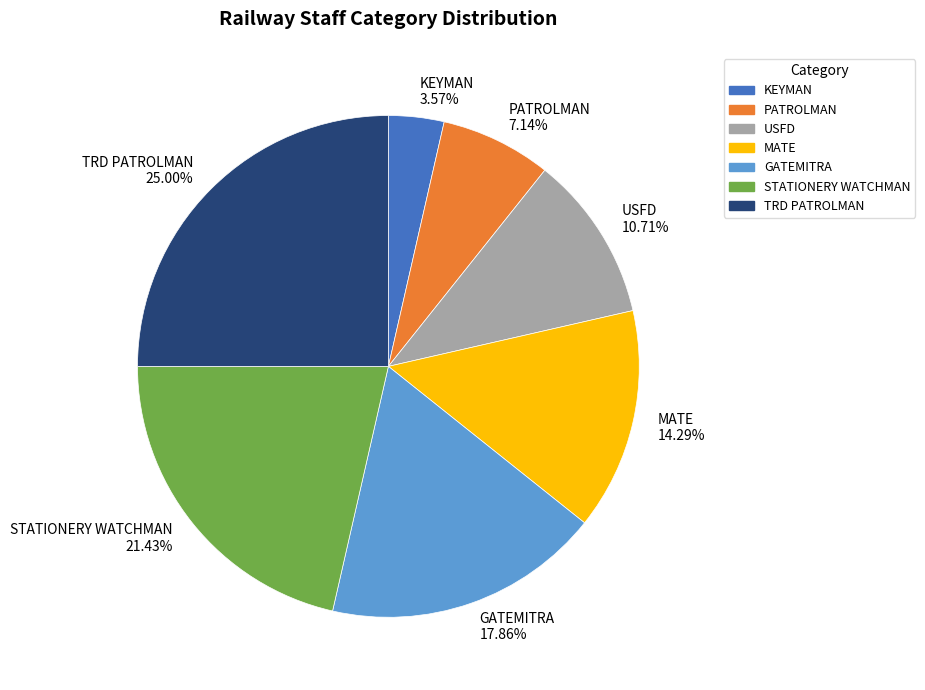

Which category has the smallest portion of the pie?

KEYMAN